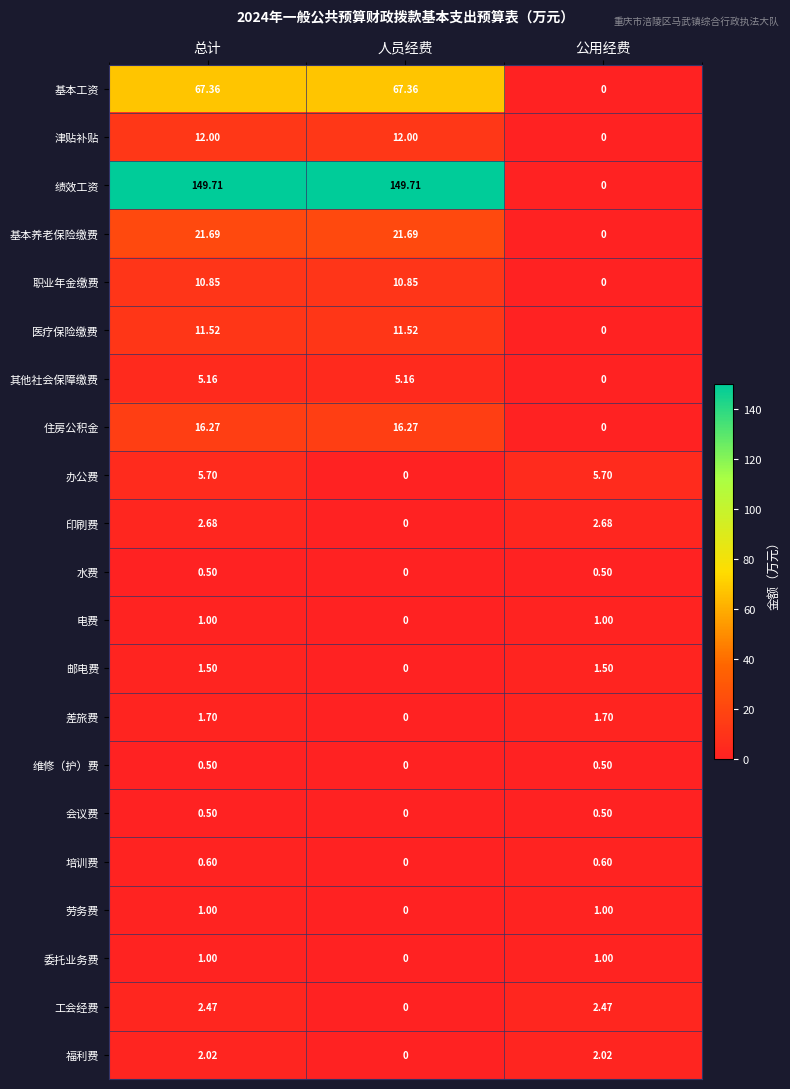

Is the value of 其他社会保障缴费 at 人员经费 greater than the value of 印刷费 at 公用经费?

Yes